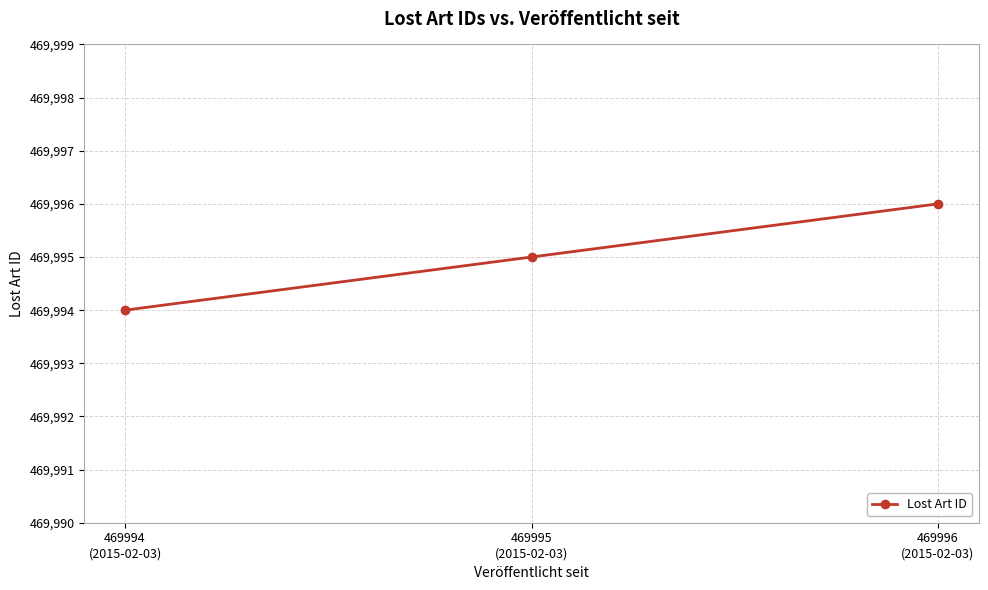

How many distinct data groups are displayed?

1